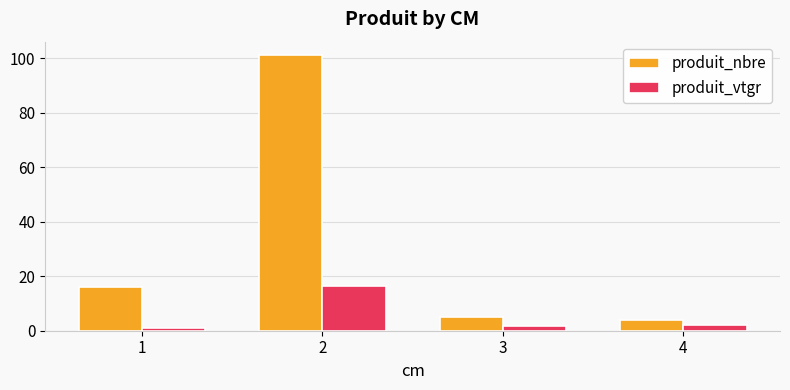

What is the sum of all produit_nbre values?

126.0